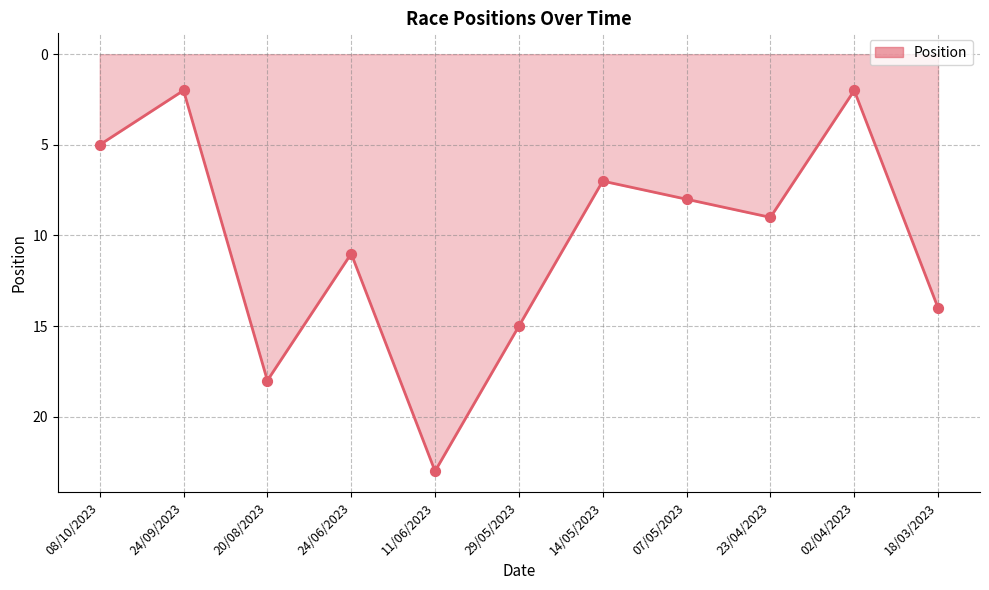

What is the change in value from 11/06/2023 to 07/05/2023?

-15